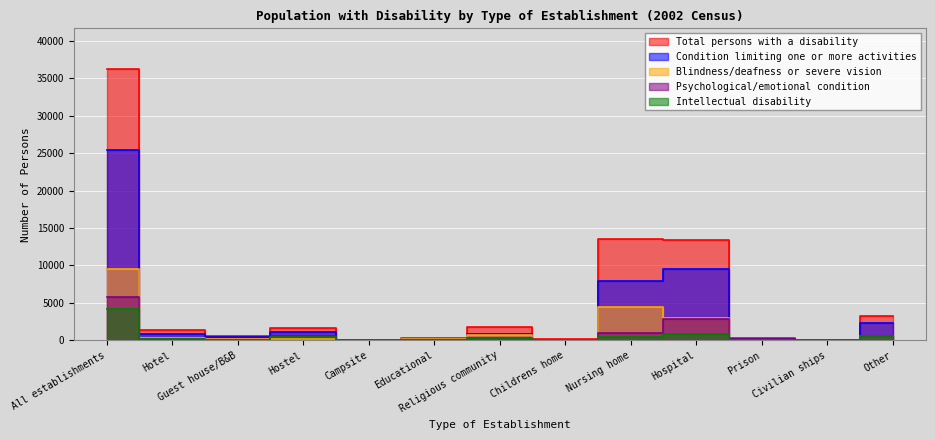

True or false: Intellectual disability and Condition limiting one or more activities cross at least once.

False